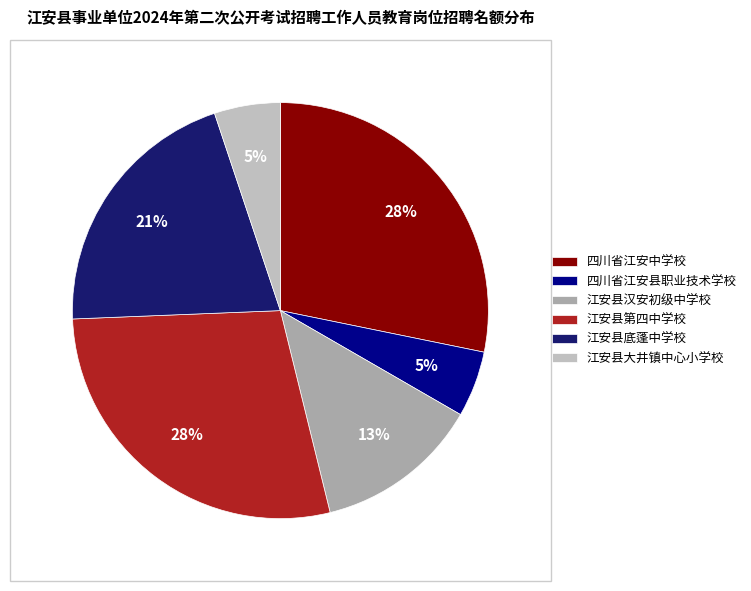

What percentage is NOT represented by 江安县汉安初级中学校?

87.2%